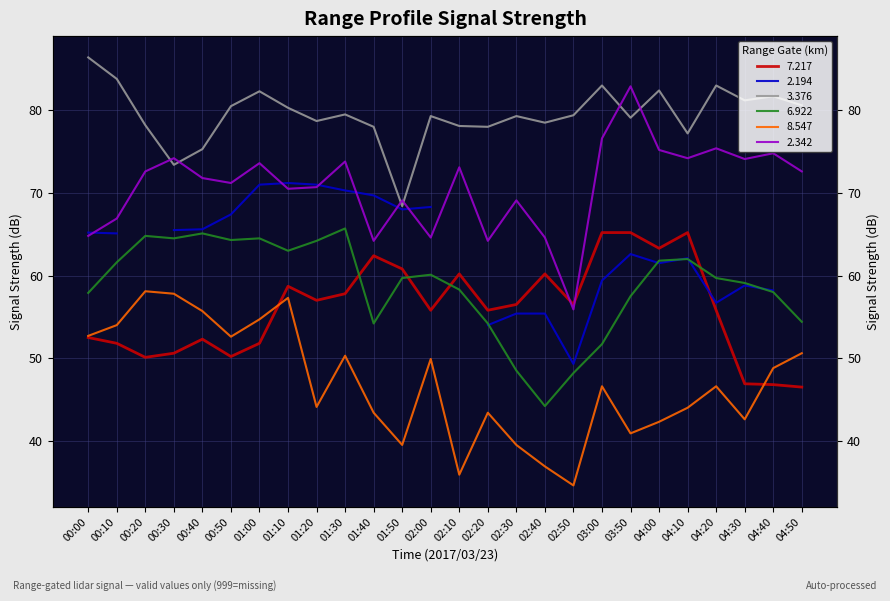

True or false:   6.922 and   7.217 intersect in this chart.

True